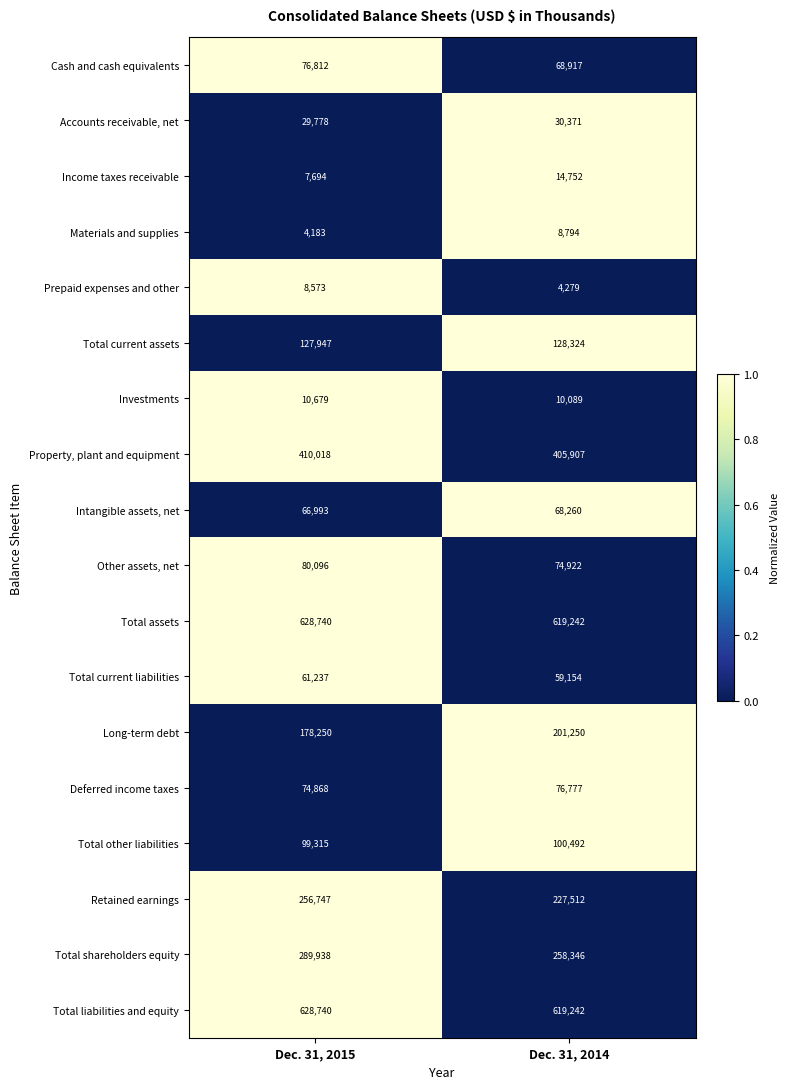

At which label does Prepaid expenses and other reach its minimum?

Dec. 31, 2014